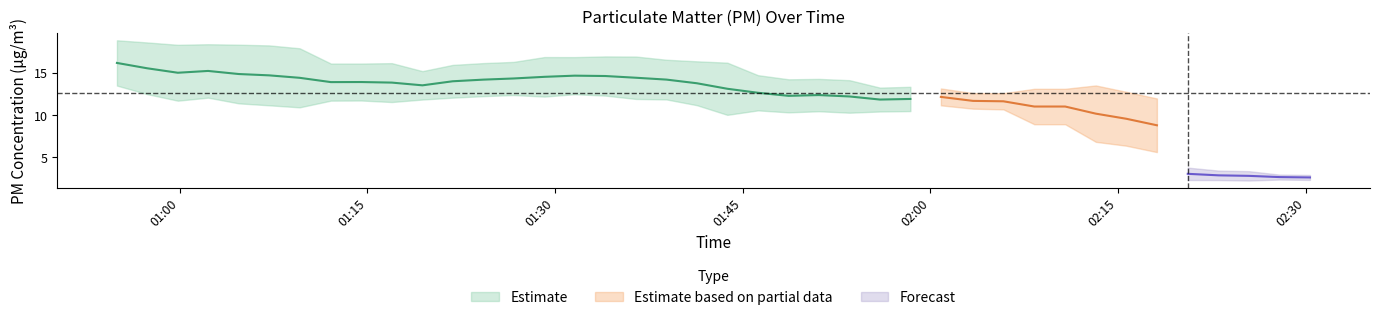

True or false: P1 and P2 intersect in this chart.

False